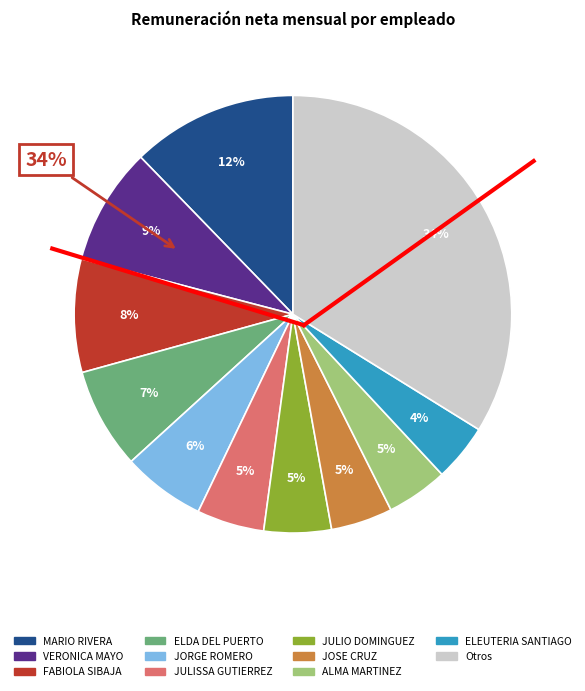

Does CARLOS URDIANA account for over 50% of the chart?

No